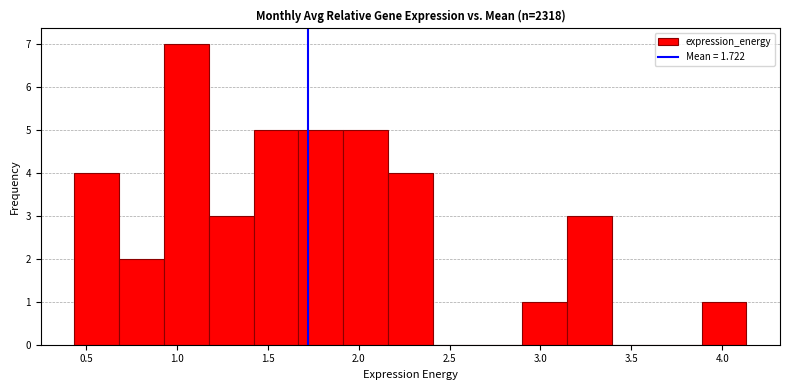

How tall is the bar that spans 2.15 to 2.40 on the x-axis? Neither the bar edges nor the heights are printed on the chart, so give them approximately, as read against the axes.

4